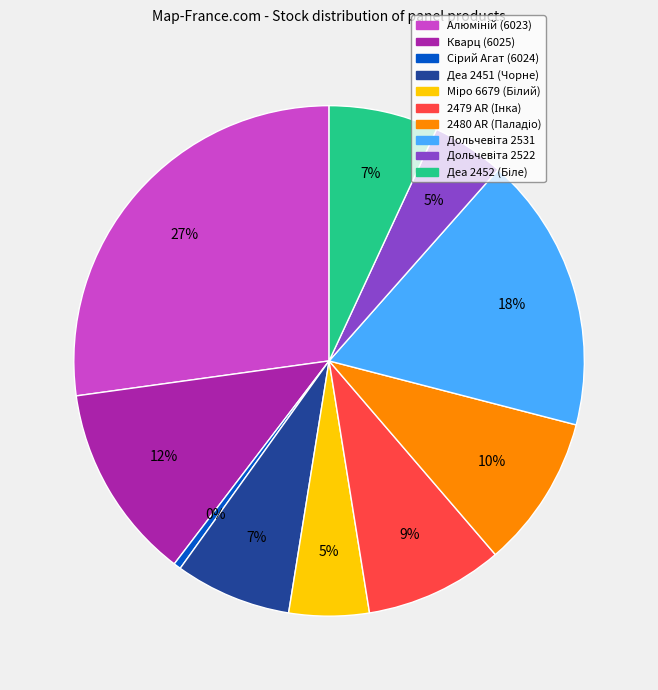

To the nearest percent, what percentage of the pie is Деа 2451 (Чорне)?

7%